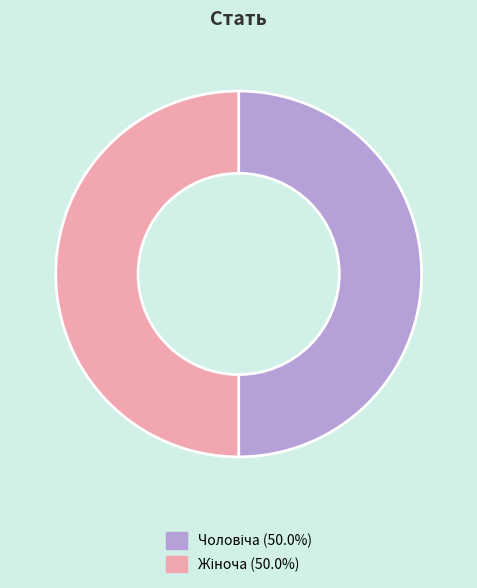

Is it true that Чоловіча is 41% of the pie?

False